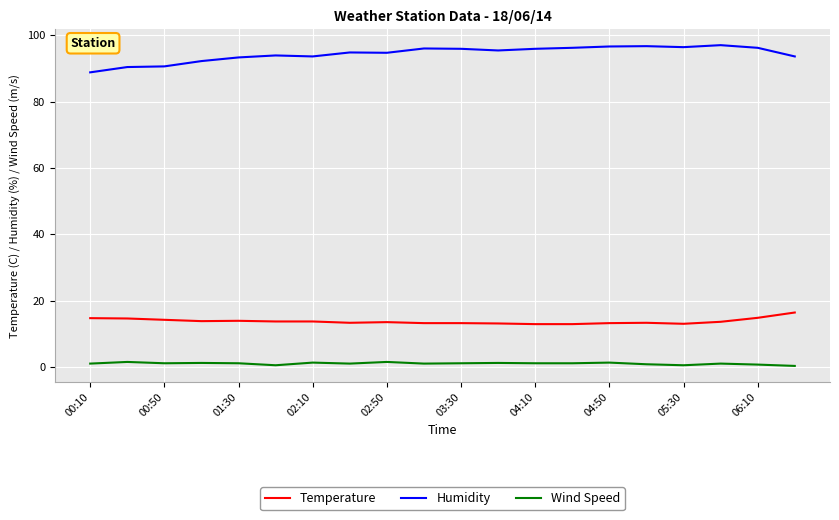

What is the difference between the maximum and minimum values in the Temperature series?

3.5